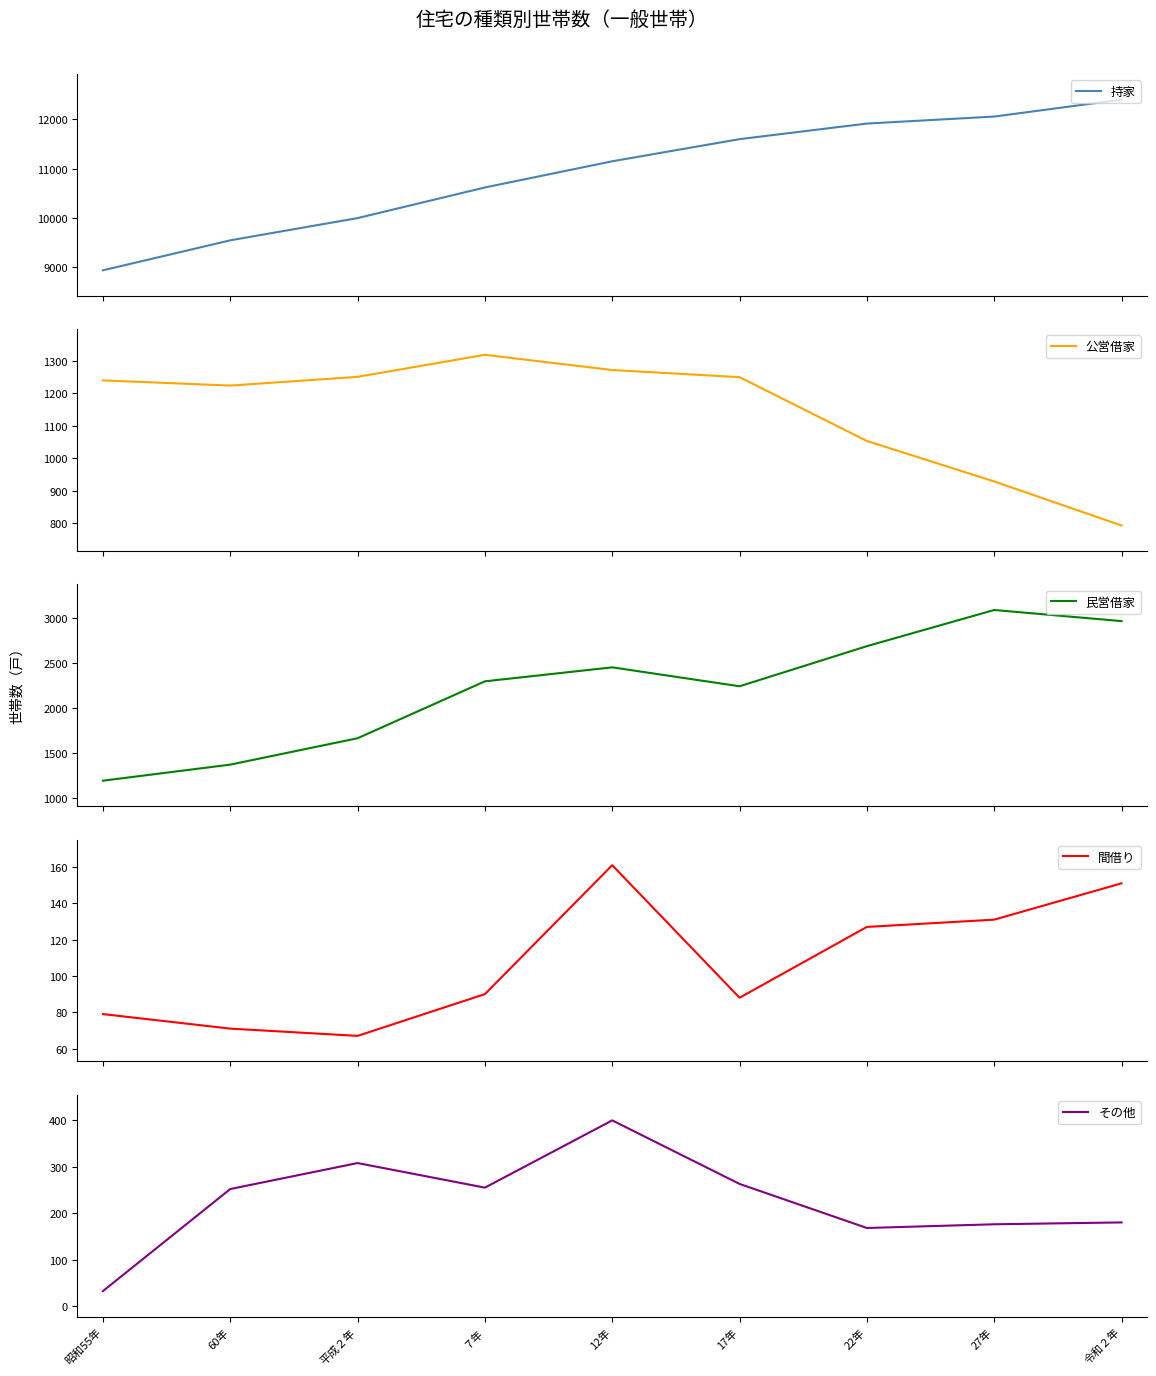

What position from the left is 12年?

5